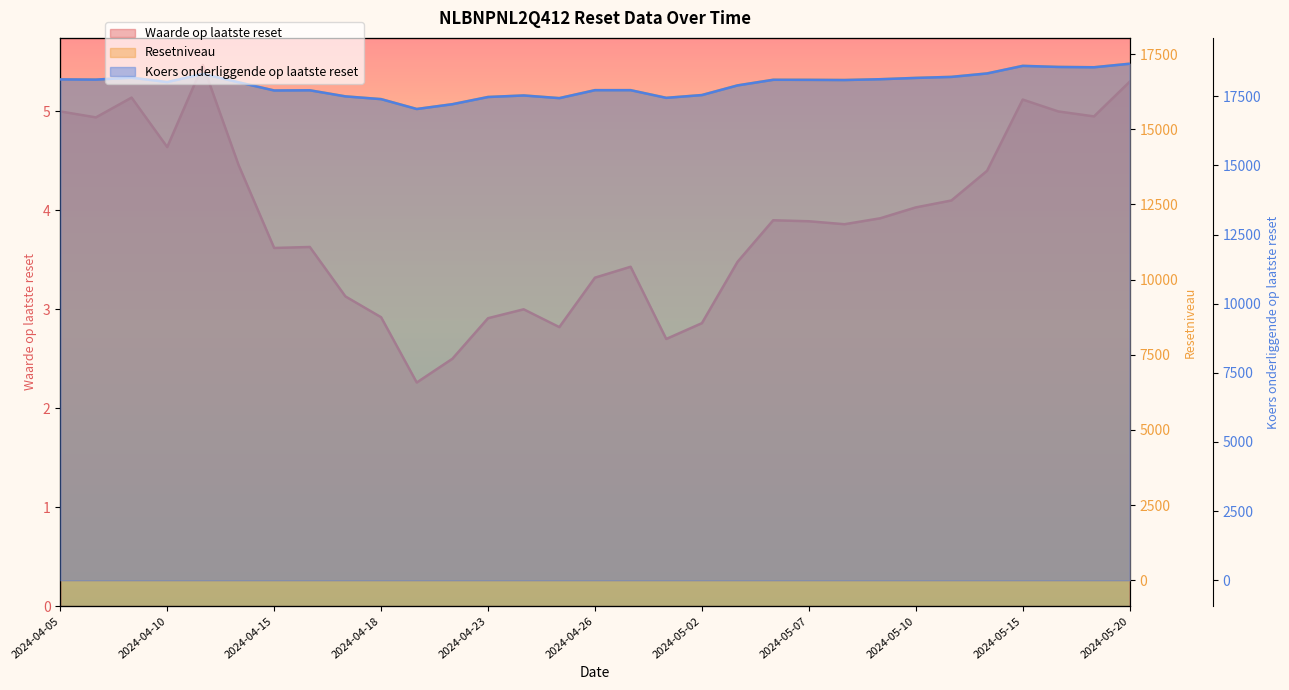

What is the difference between the maximum and minimum values in the Resetniveau series?

1505.6